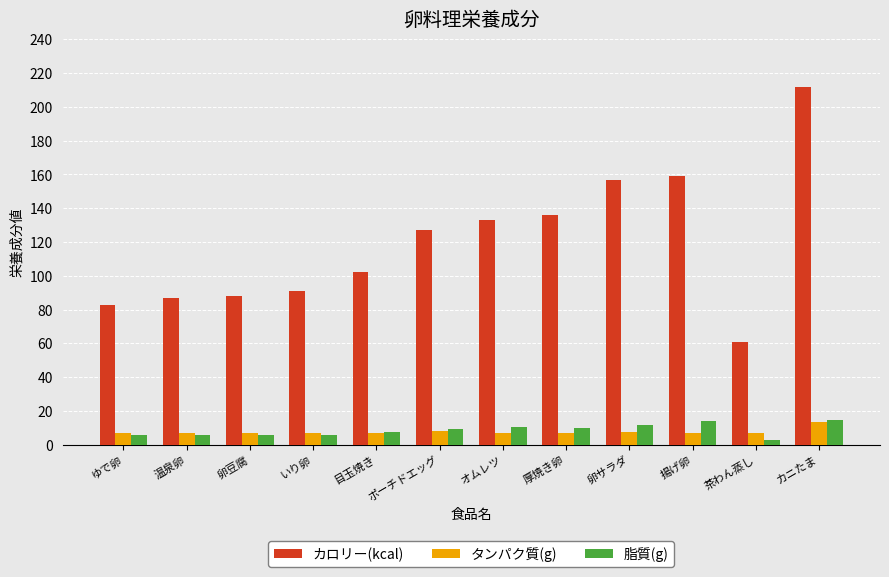

What is the minimum value for 脂質(g)?

3.0